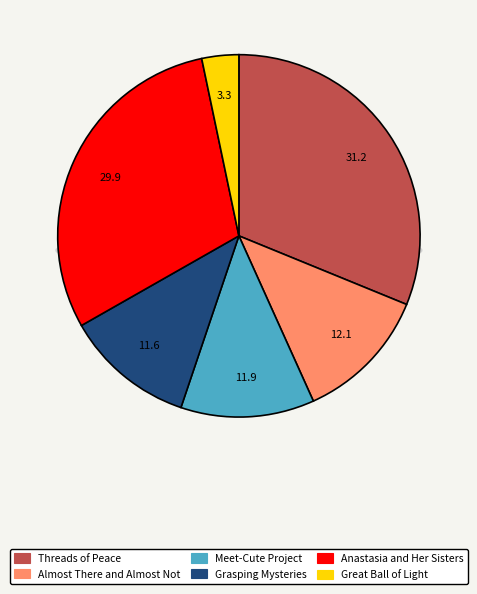

Is there a majority slice in this chart?

No